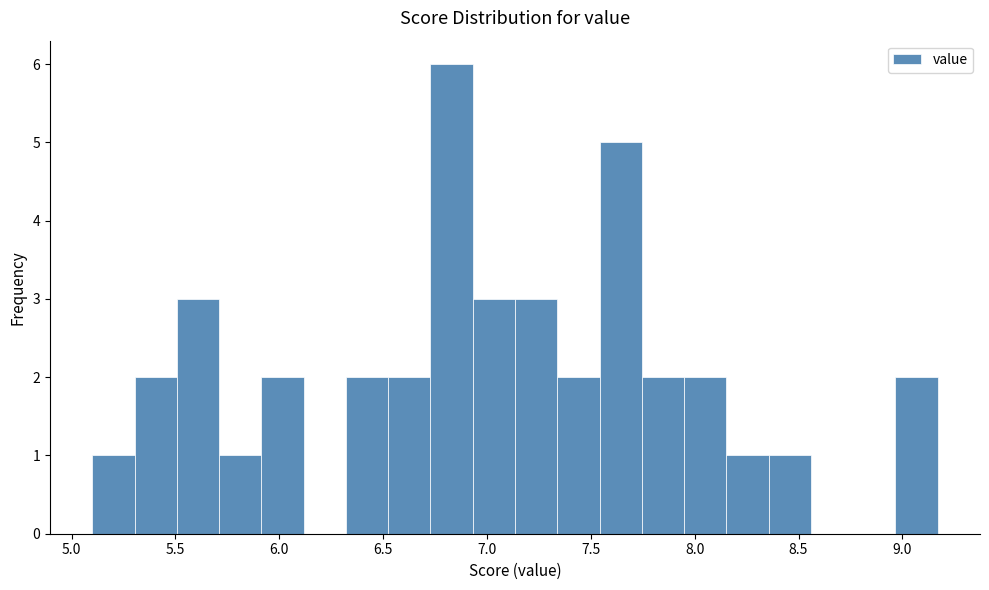

What is the height of the bar covering 7.35 to 7.55 on the x-axis? Neither the bar edges nor the heights are printed on the chart, so give them approximately, as read against the axes.

2